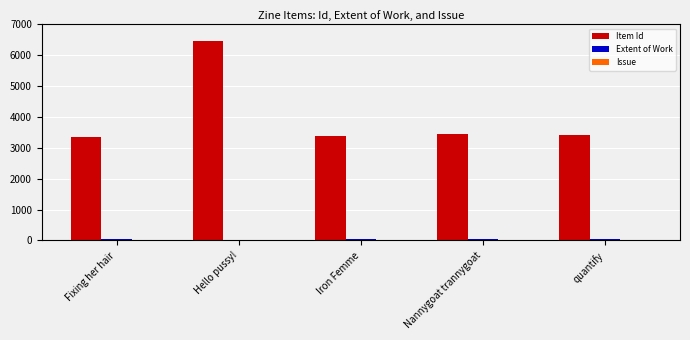

Which series changed the most between Fixing her hair and Hello pussy!?

Item Id